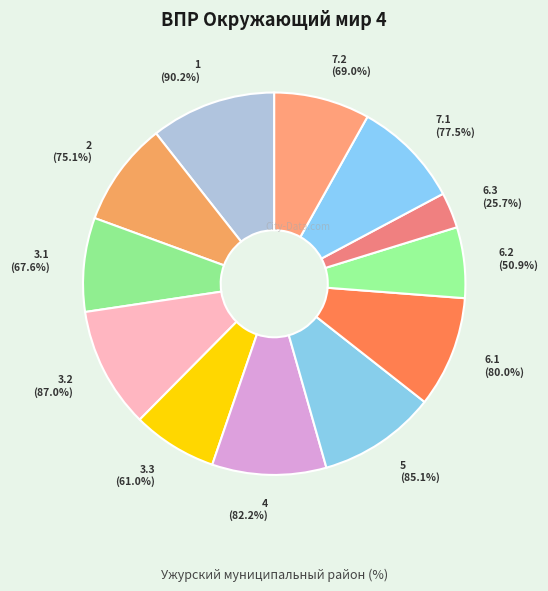

To the nearest percent, what percentage of the pie is 3.3?

7%